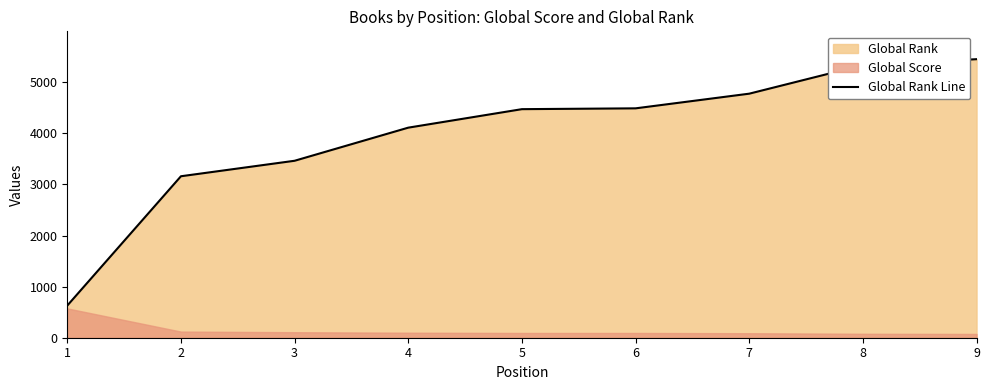

What is the change in value from 5 to 8?

+862